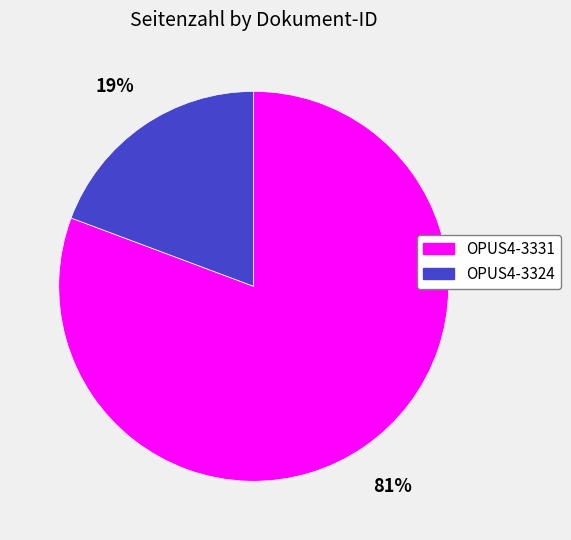

To the nearest percent, what percentage of the pie is OPUS4-3331?

81%